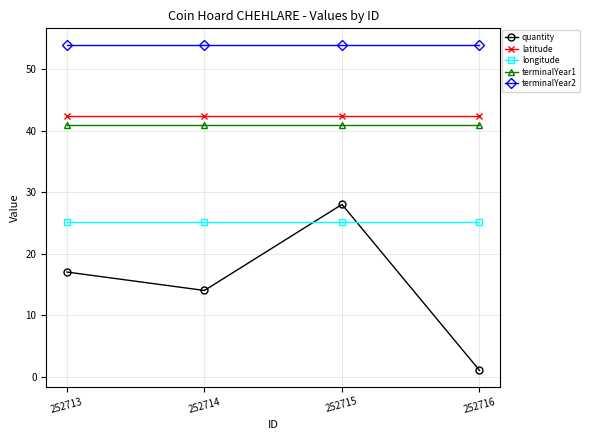

Rank the categories by quantity value from highest to lowest.

252715, 252713, 252714, 252716